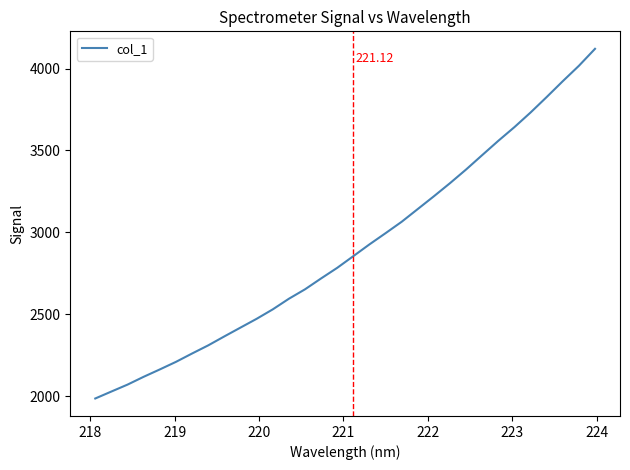

What is the difference between the maximum and minimum values?

2135.4